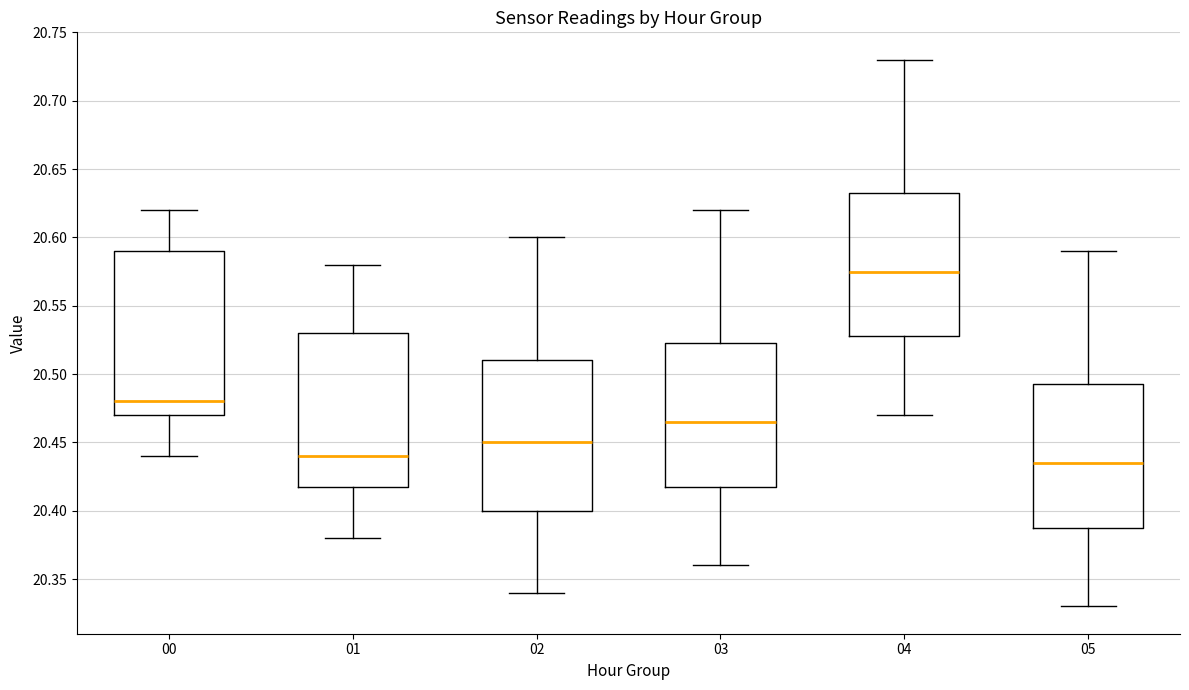

Reading left to right, read every box against the y-axis: the position of its median line, the range the box covers, and the ends of its whiskers. The values are not printed on the chart, so give them approximately, as read against the axis.

00: median 20.480, box 20.470 to 20.590, whiskers 20.440 to 20.620
01: median 20.440, box 20.420 to 20.530, whiskers 20.380 to 20.580
02: median 20.450, box 20.400 to 20.510, whiskers 20.340 to 20.600
03: median 20.465, box 20.420 to 20.525, whiskers 20.360 to 20.620
04: median 20.575, box 20.530 to 20.635, whiskers 20.470 to 20.730
05: median 20.435, box 20.390 to 20.495, whiskers 20.330 to 20.590